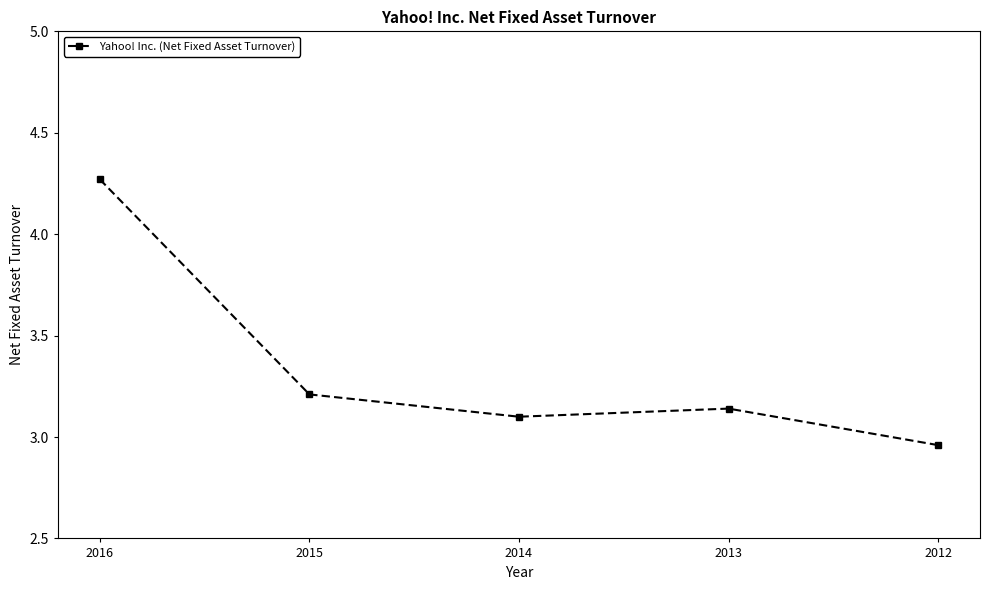

The chart shows a value of 4.7 at 2012. True or false?

False